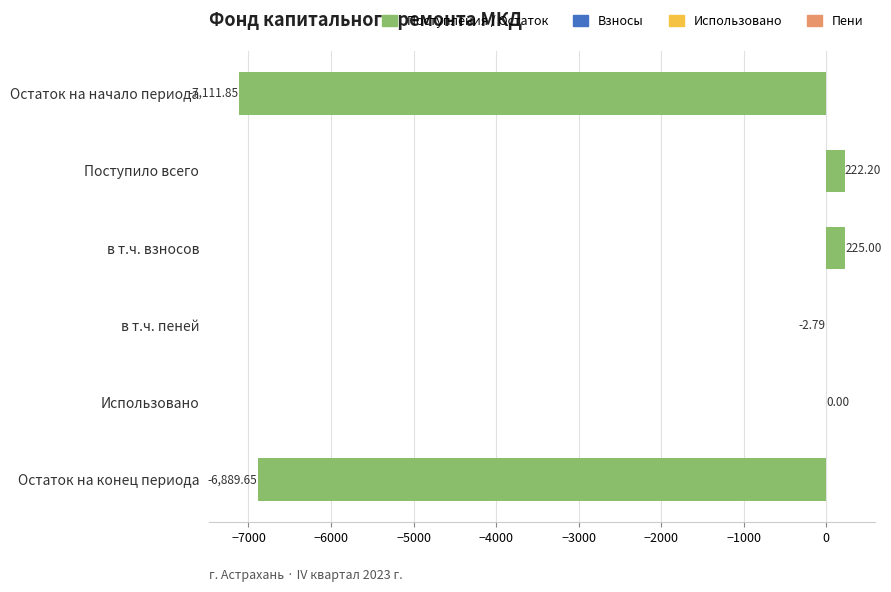

What is the sum of all values?

-13557.1